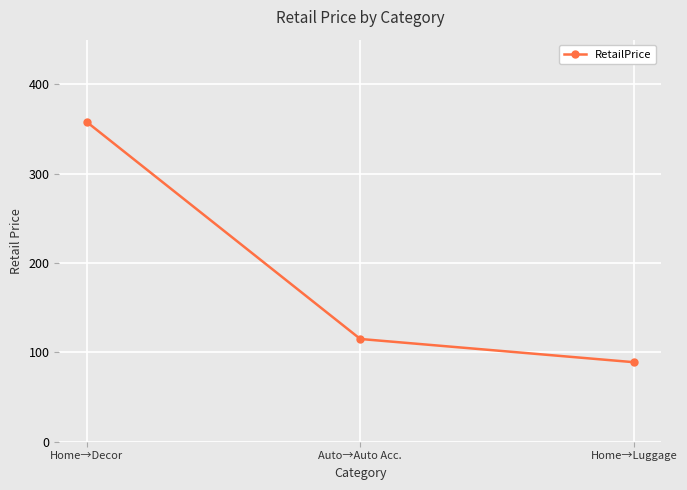

Where is the data nearest to the value 223?

Auto→Auto Acc.